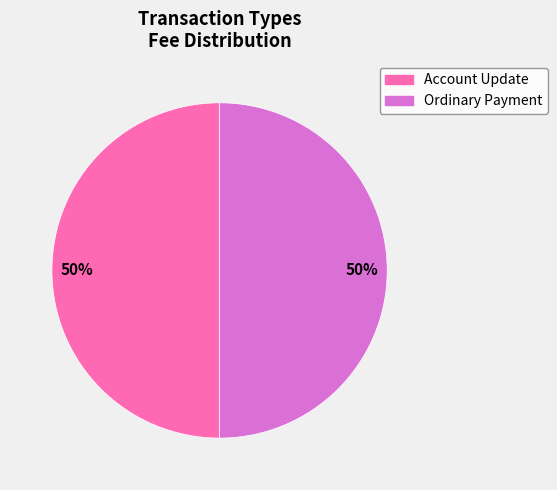

What percentage is the Ordinary Payment slice, to the nearest percent?

50%